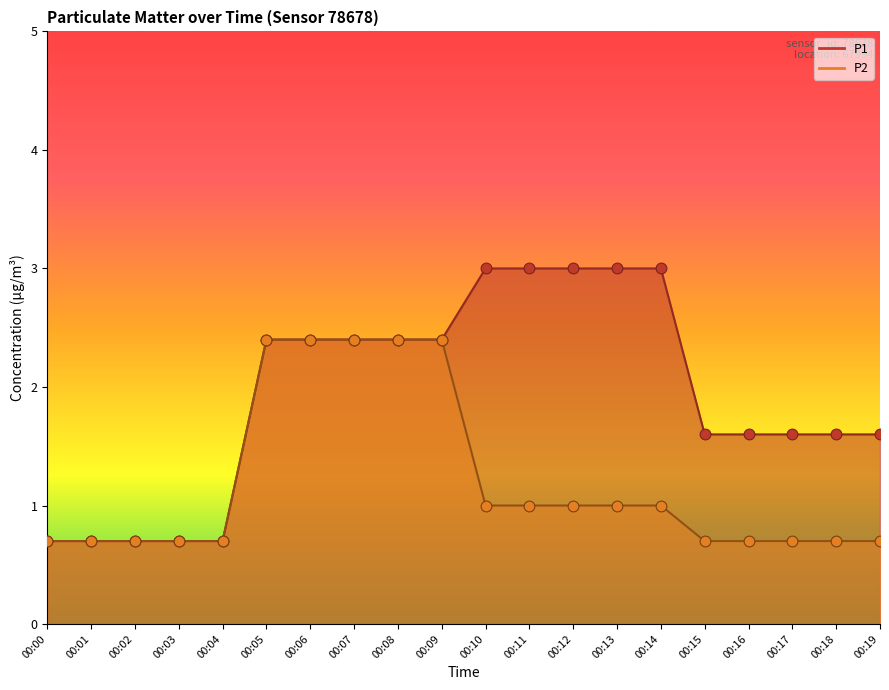

Is the value of P2 at 00:00 greater than the value of P1 at 00:07?

No